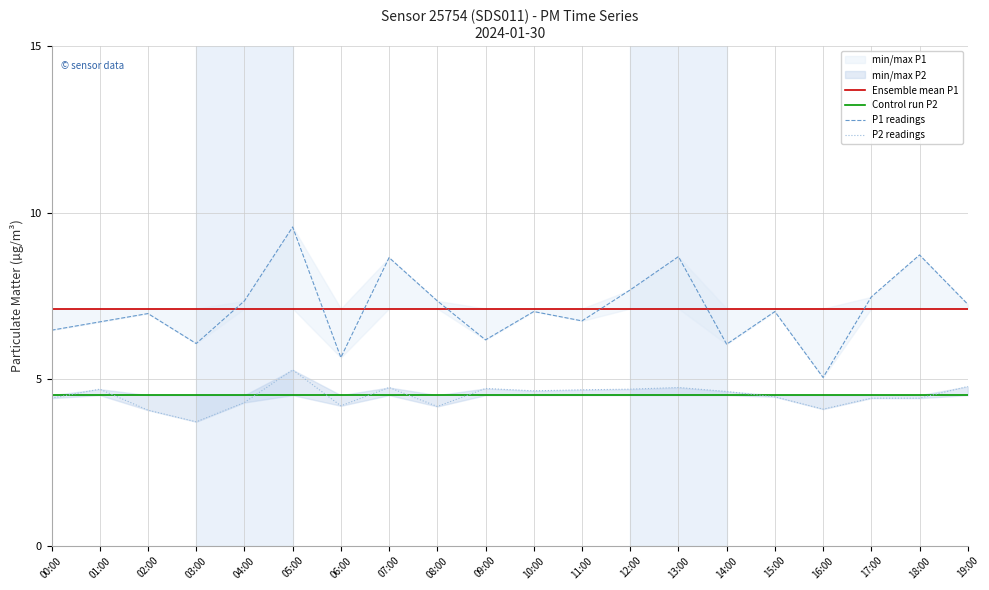

How many interior local peaks does the P1 readings series have?

7